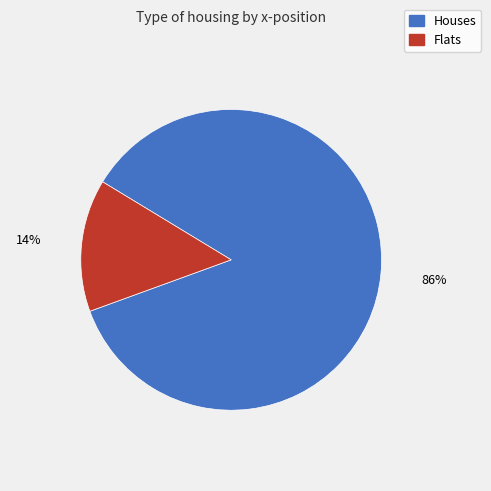

Count the number of slices in the pie.

2